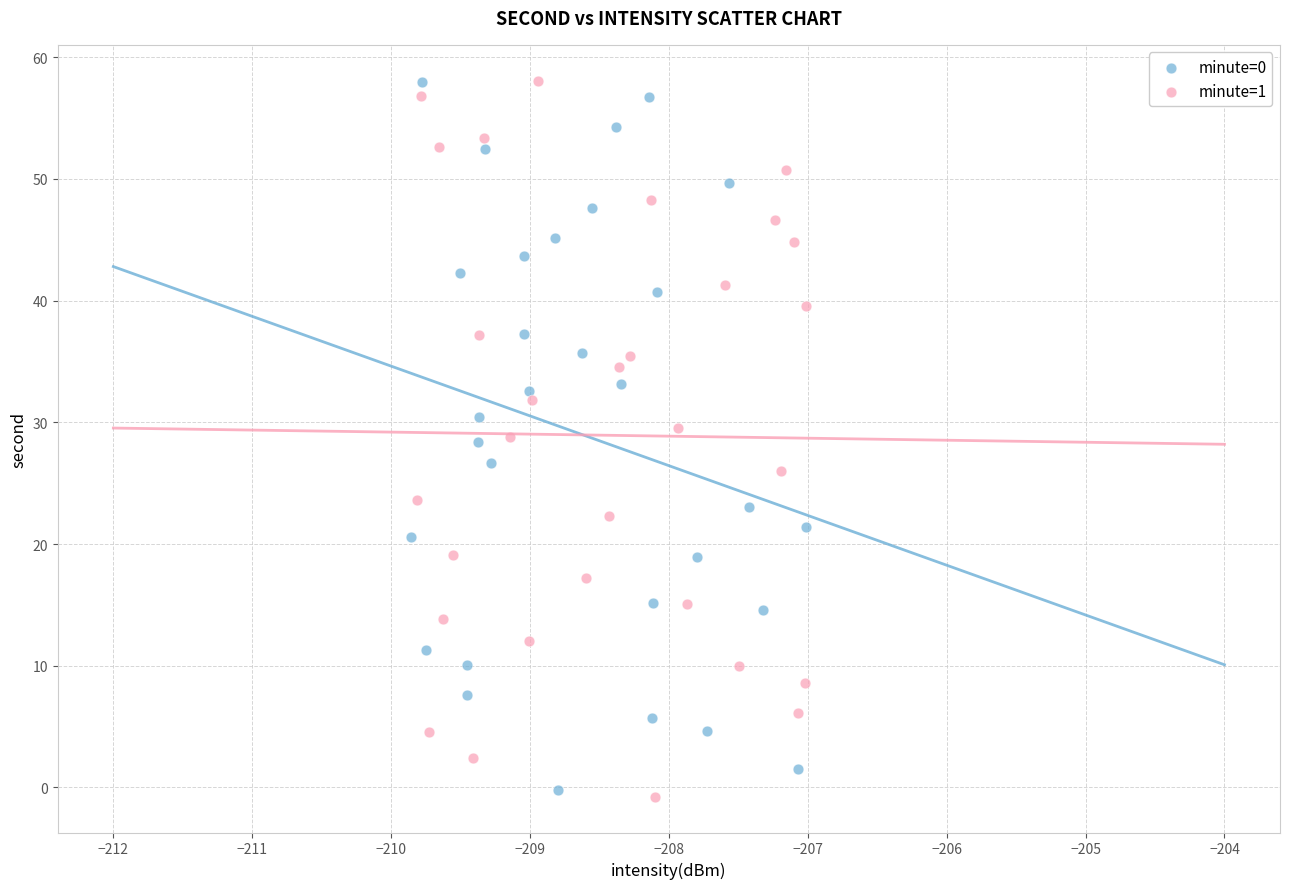

What are all the series names shown in the legend?

minute=0, minute=1